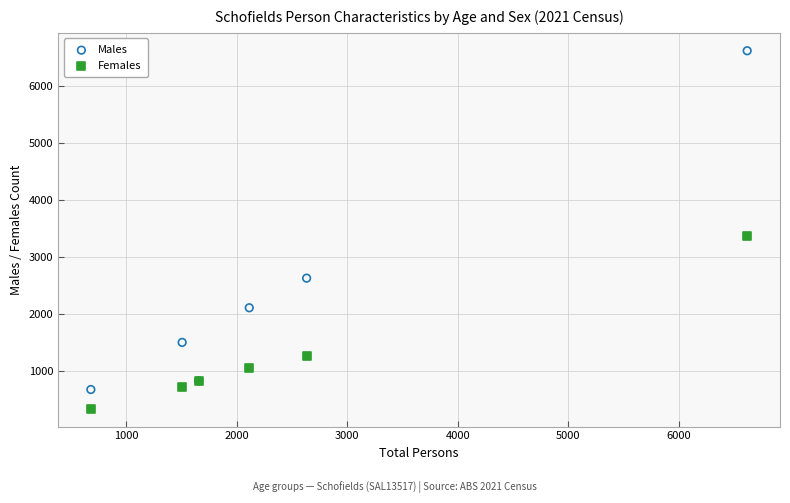

Which series has the widest spread of Y values?

Males